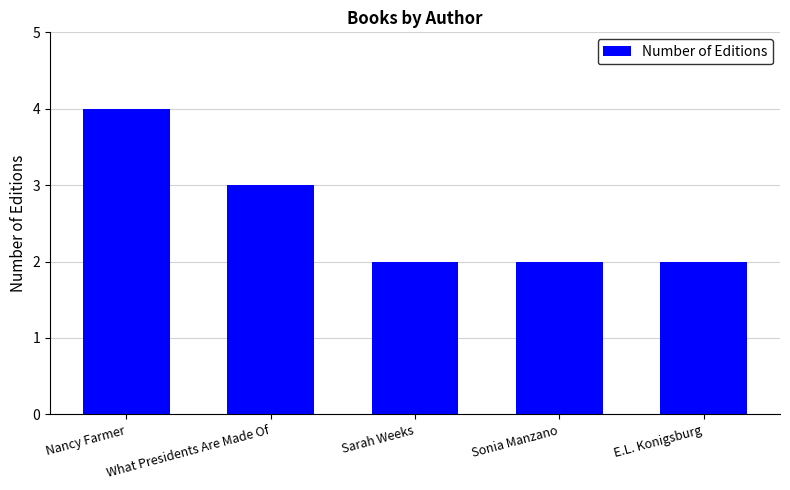

True or false: the data shows 1 at Sonia Manzano.

False